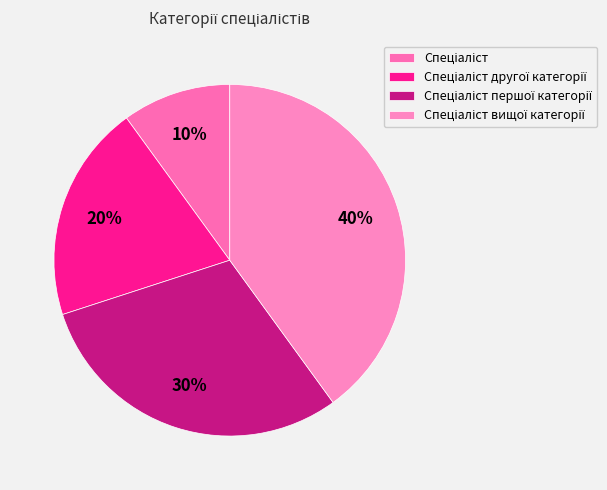

To the nearest percent, what is the difference between the Спеціаліст першої категорії and Спеціаліст другої категорії slice percentages?

10%